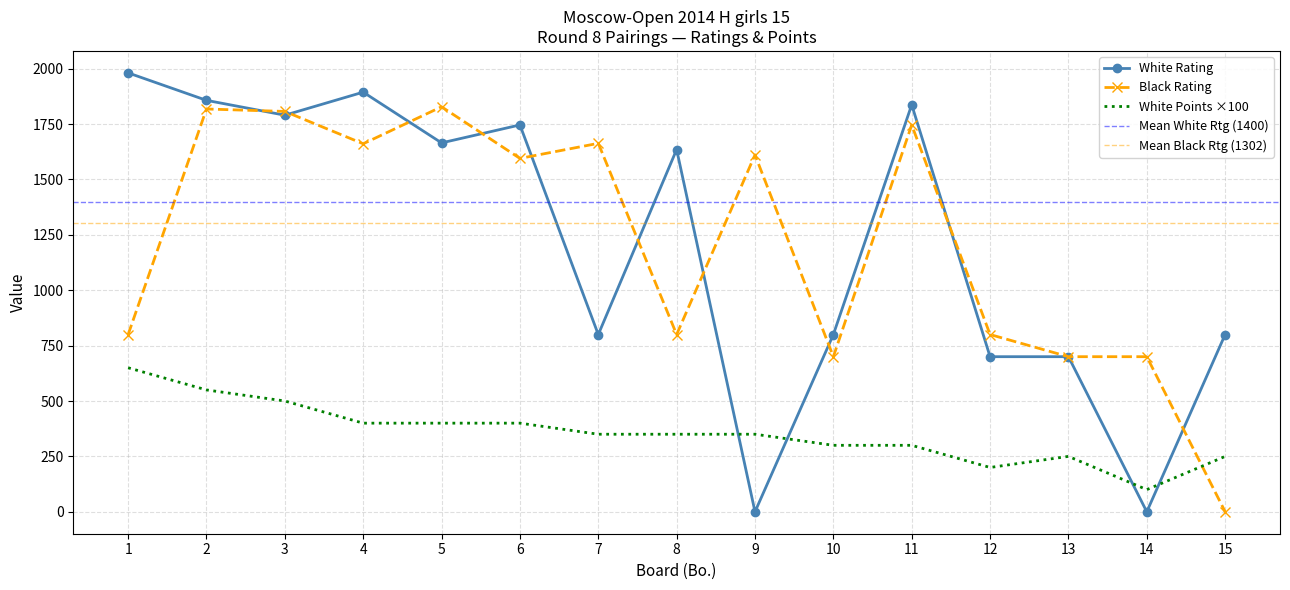

Reading left to right, transcribe all the data shown in this chart.

White Rating: 1=1981	2=1857	3=1790	4=1894	5=1665	6=1746	7=800	8=1635	9=0	10=800	11=1837	12=700	13=700	14=0	15=800
Black Rating: 1=800	2=1818	3=1807	4=1661	5=1828	6=1595	7=1663	8=800	9=1611	10=700	11=1746	12=800	13=700	14=700	15=0
White Points: 1=650	2=550	3=500	4=400	5=400	6=400	7=350	8=350	9=350	10=300	11=300	12=200	13=250	14=100	15=250